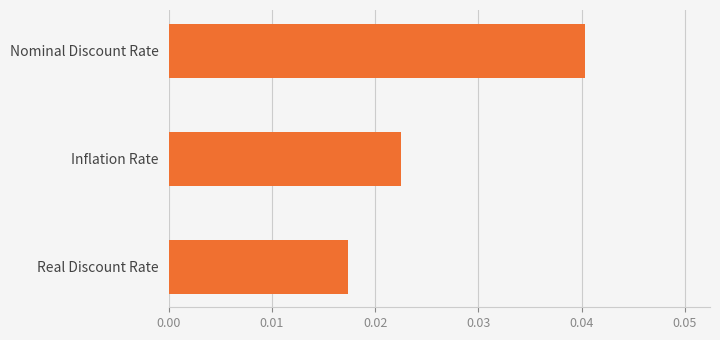

Is it true that the value at Nominal Discount Rate is 0.1?

False